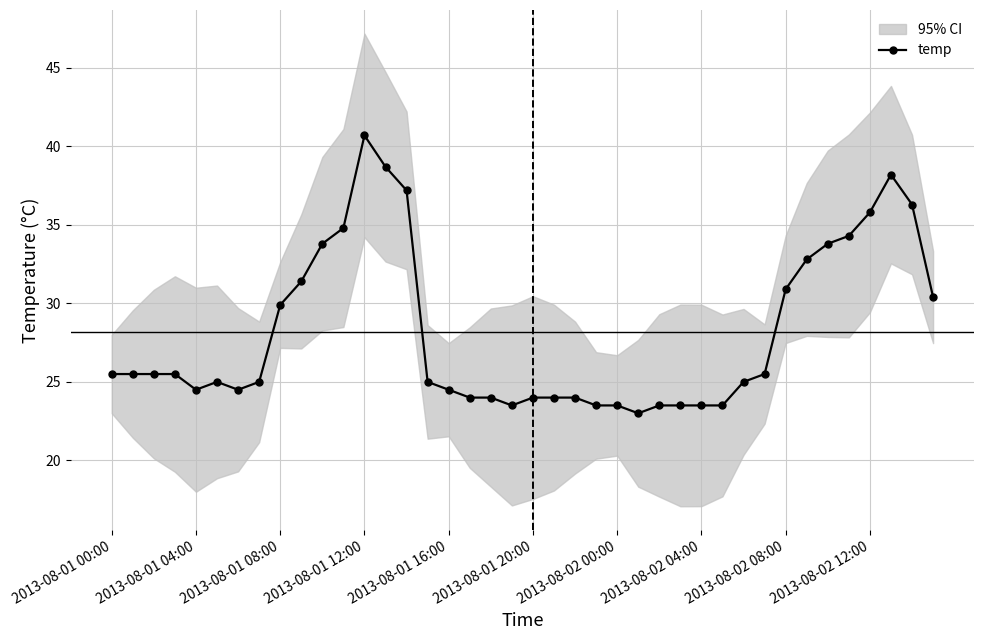

The value of temp at 2013-08-02 00:00 is 23.5. True or false?

True